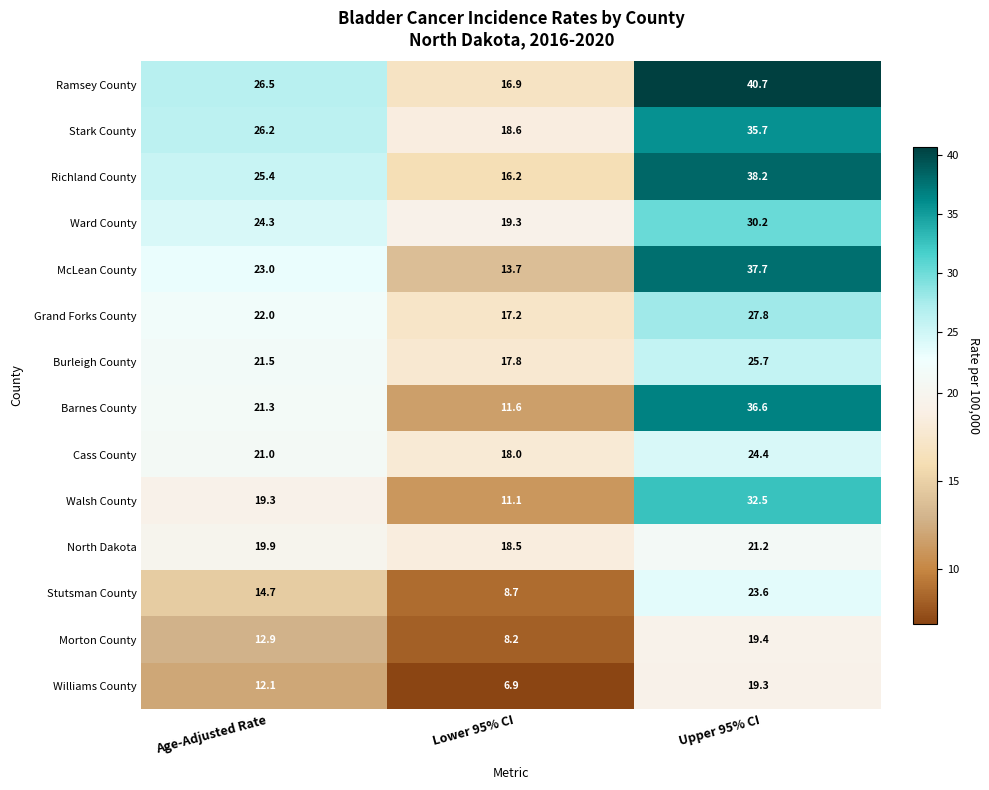

Count the number of categories in the chart.

3